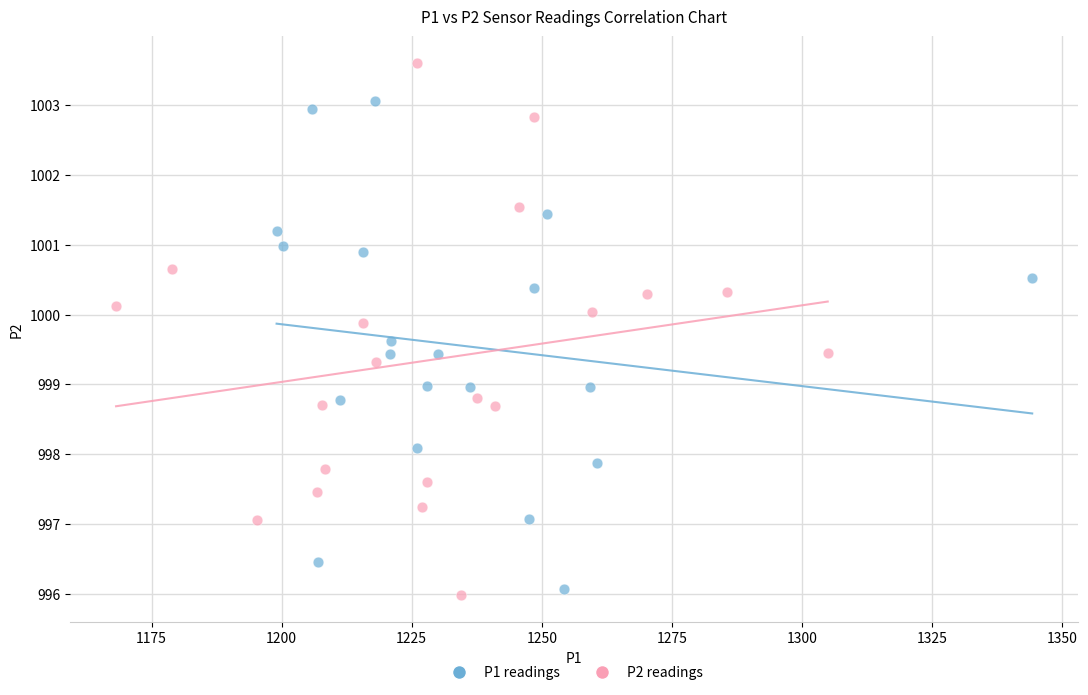

Which series has the widest spread of Y values?

P2 readings